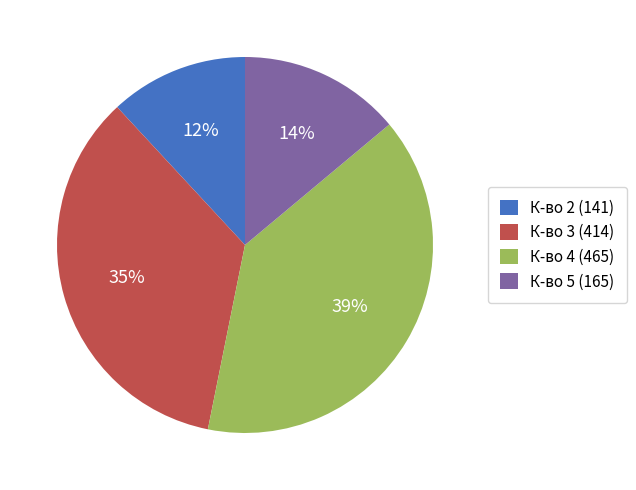

Which has a higher value, К-во 3 (414) or К-во 2 (141)?

К-во 3 (414)